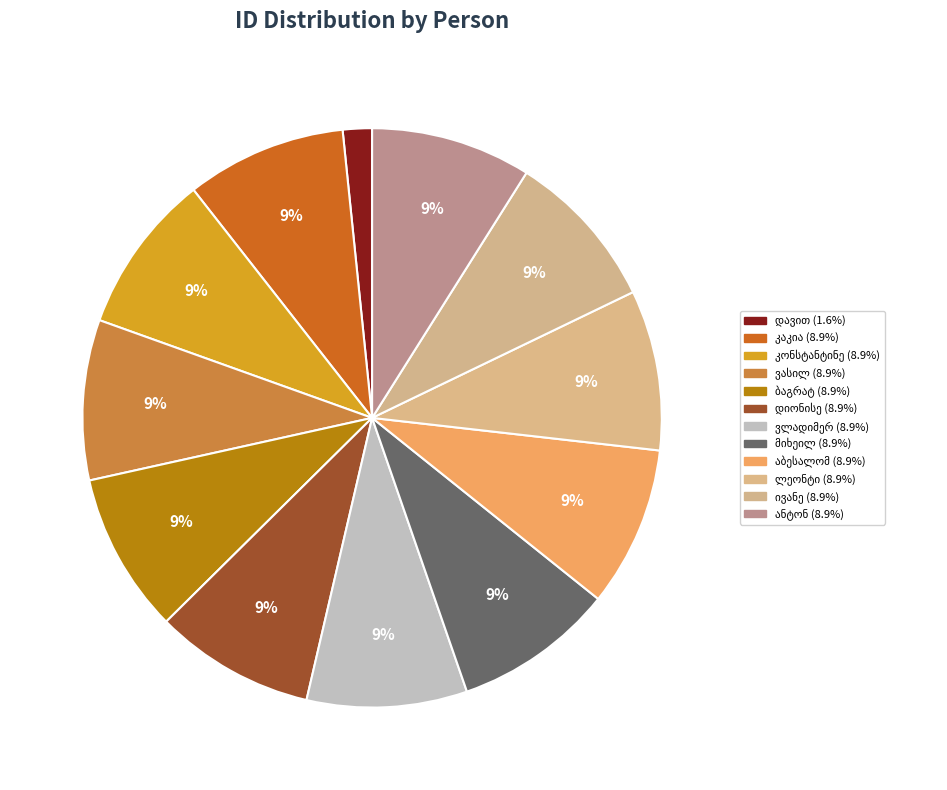

The კაკია ფაღავა slice represents 9% of the pie. True or false?

True